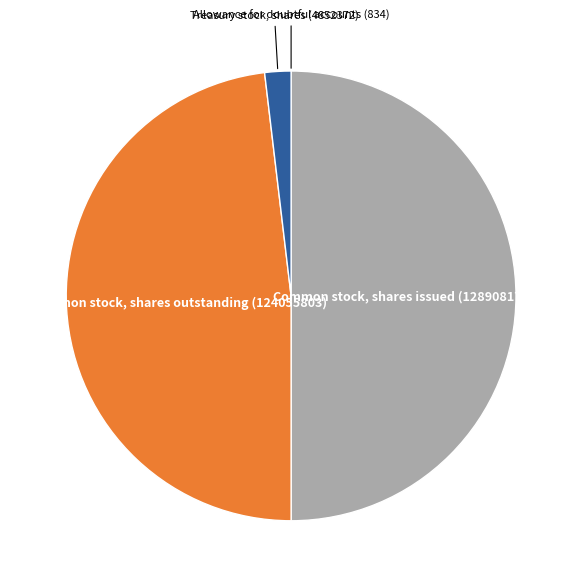

Between Common stock, shares issued (128908175) and Common stock, shares outstanding (124055803), which is larger?

Common stock, shares issued (128908175)